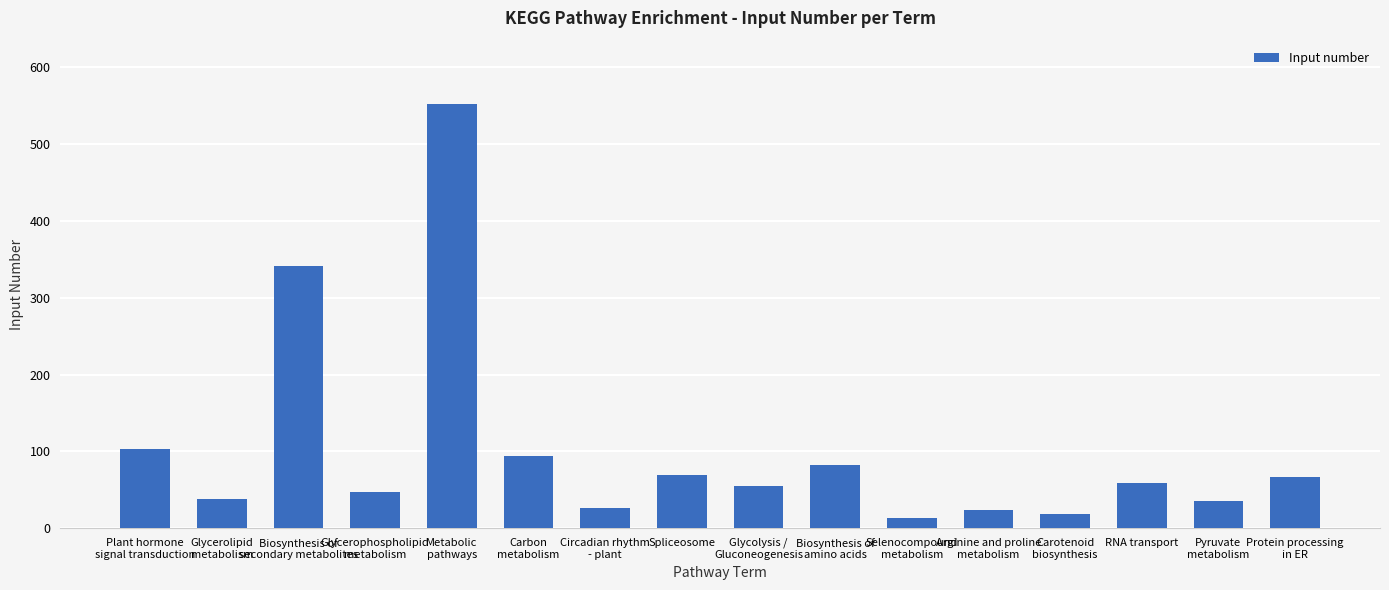

What is the value of the 4th bar from the left?

47